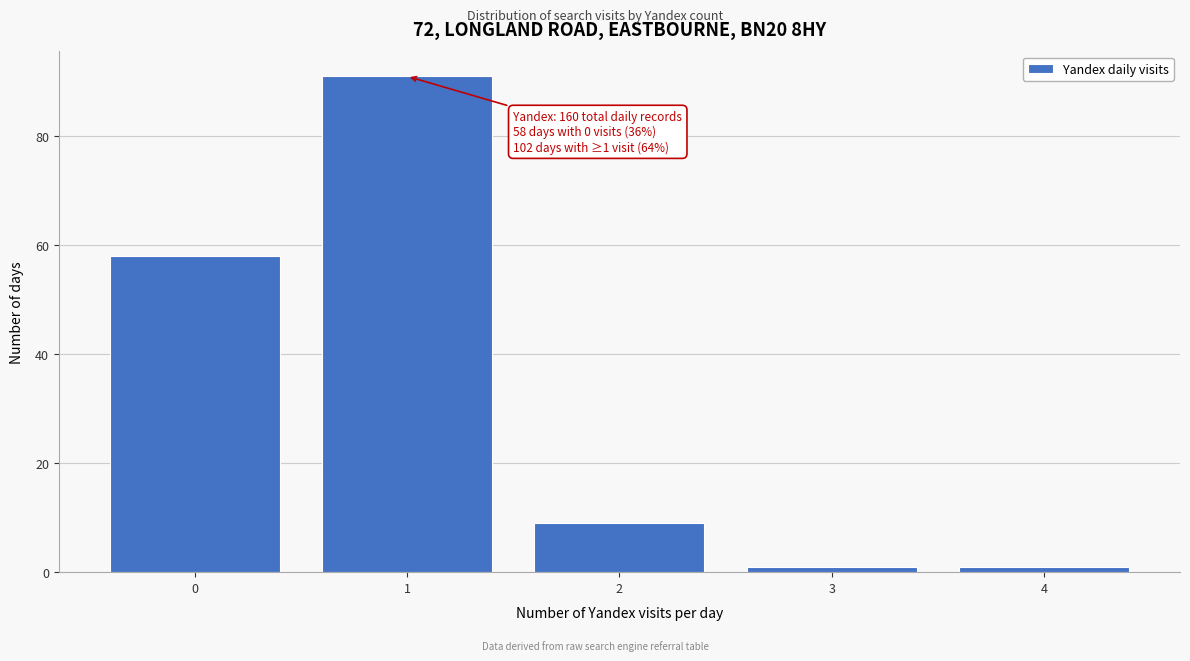

Reading left to right, list all the values displayed in this chart.

58	91	9	1	1